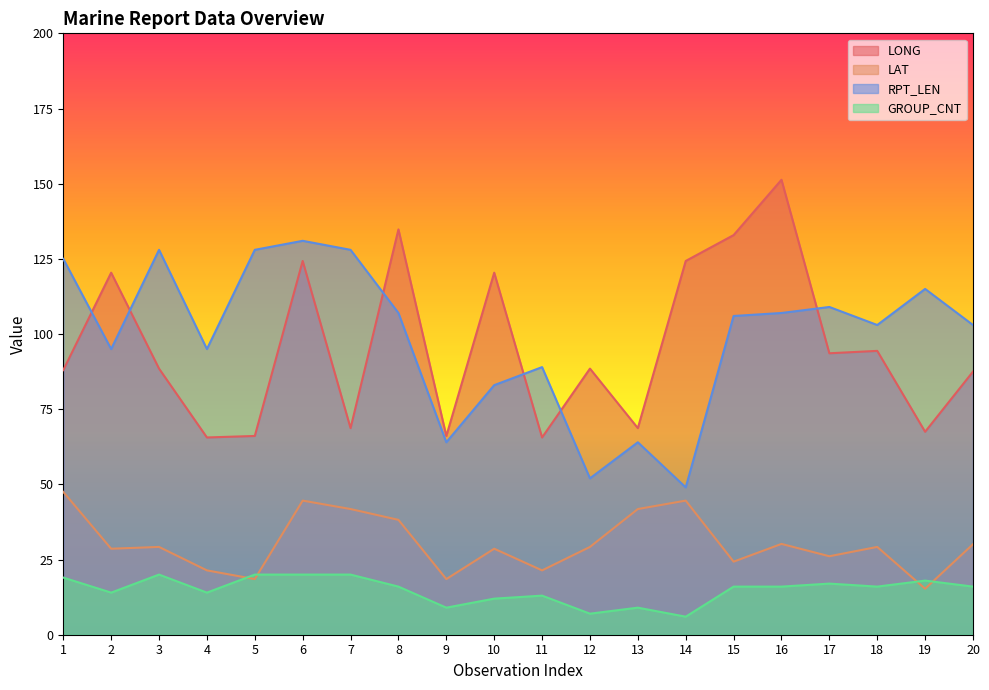

What is the value of the RPT_LEN point at the 18th from the left?

103.0